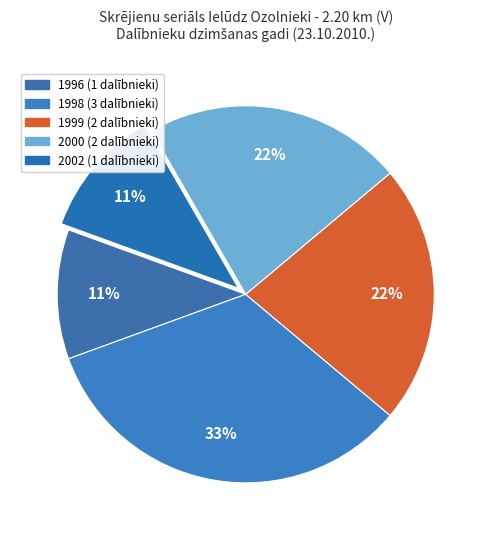

Count the number of slices in the pie.

5